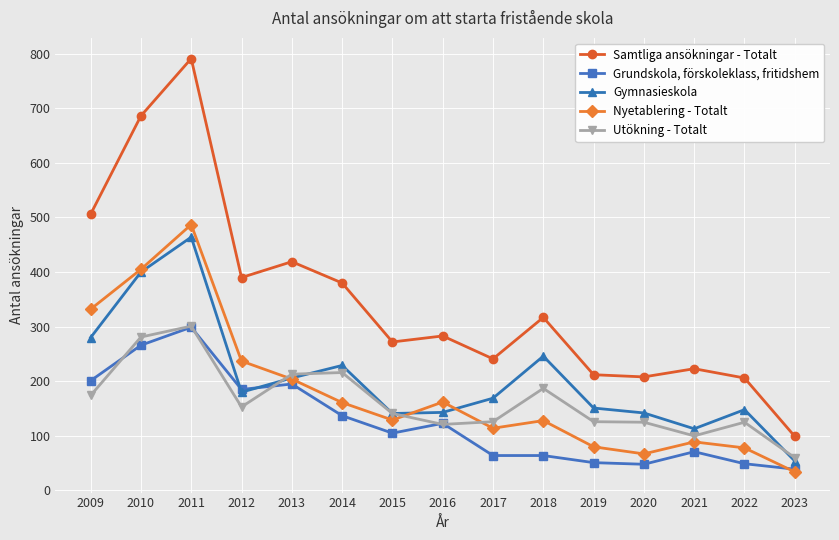

Which category has the highest value across all series?

2011